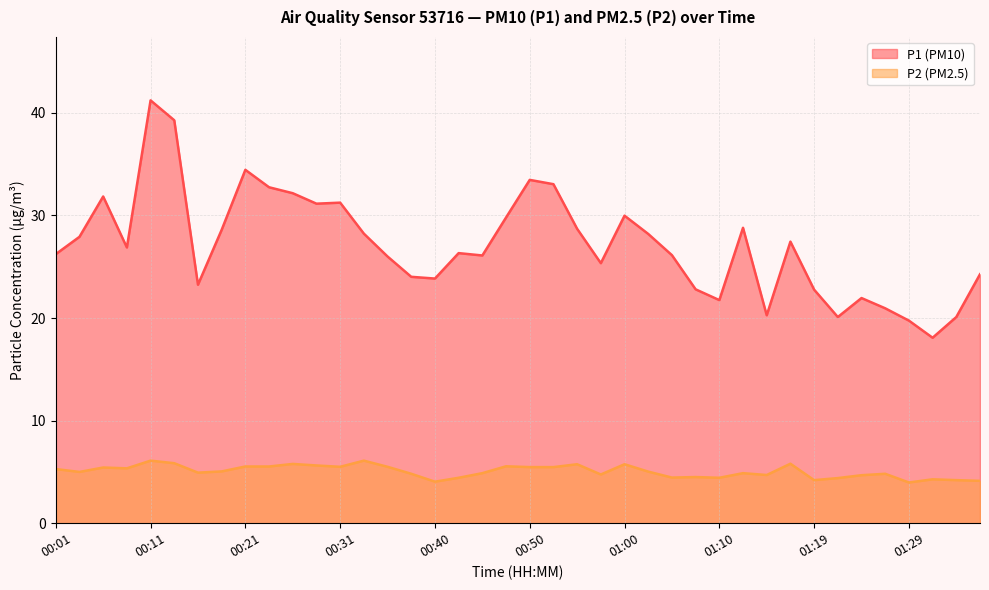

What is the maximum value shown in the chart?

41.2